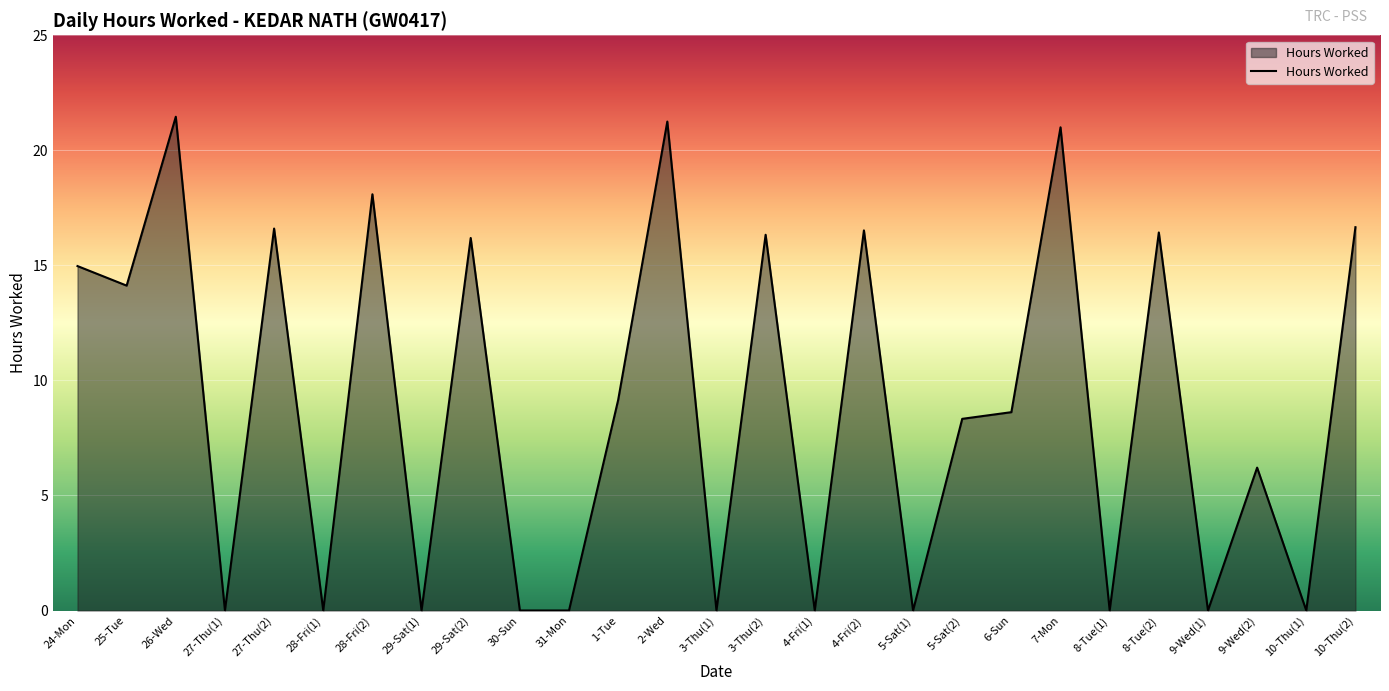

What is the difference between the maximum and minimum values?

21.5